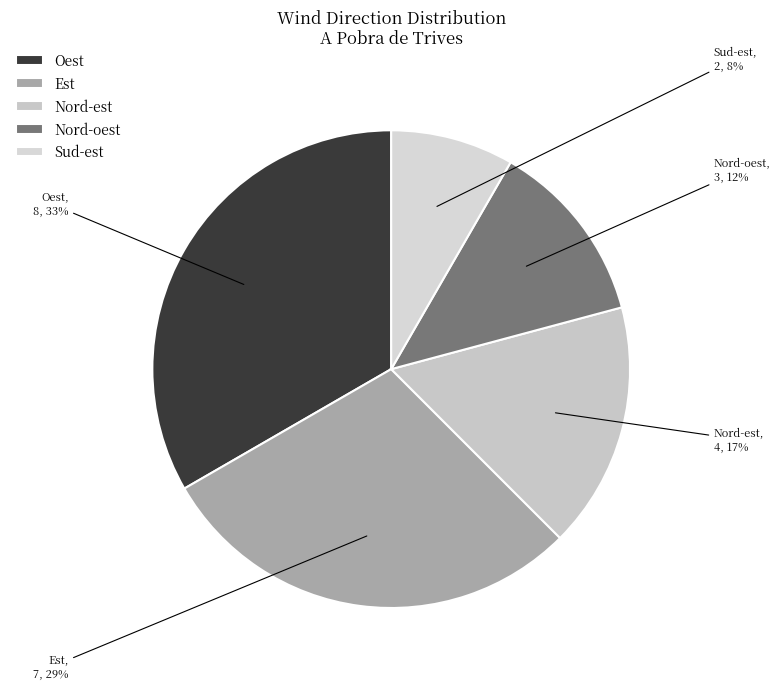

Count the number of slices in the pie.

5